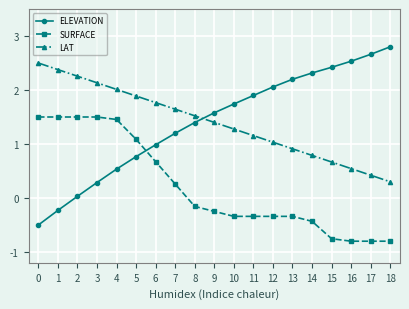

What is the average value of the ELEVATION series?

1.4